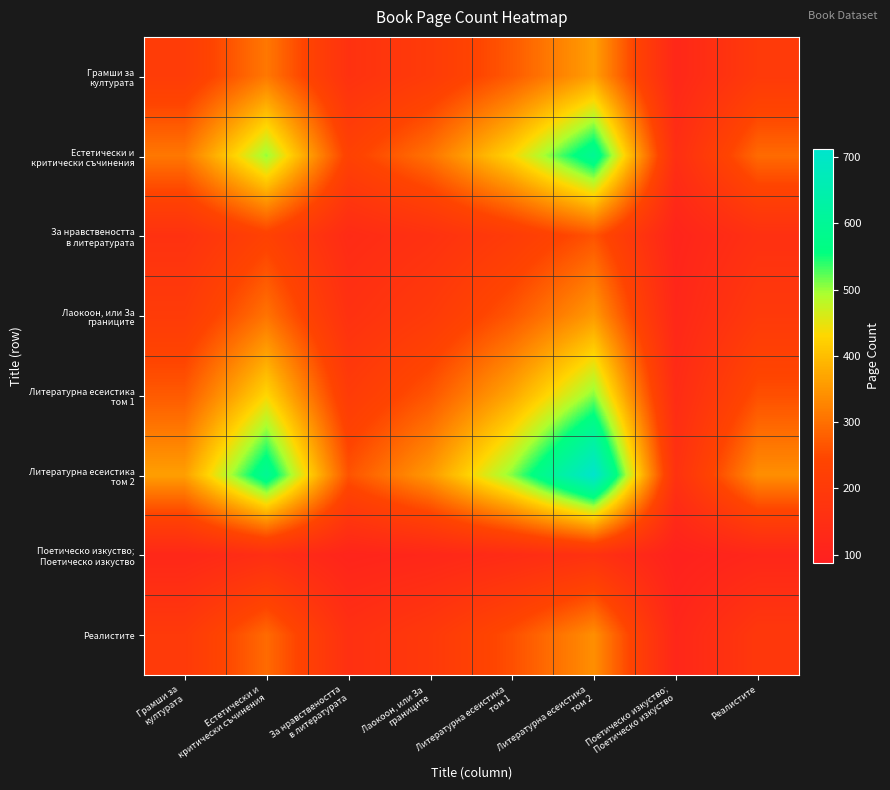

At which category does the chart reach its minimum across all series?

Поетическо изкуство;
Поетическо изкуство